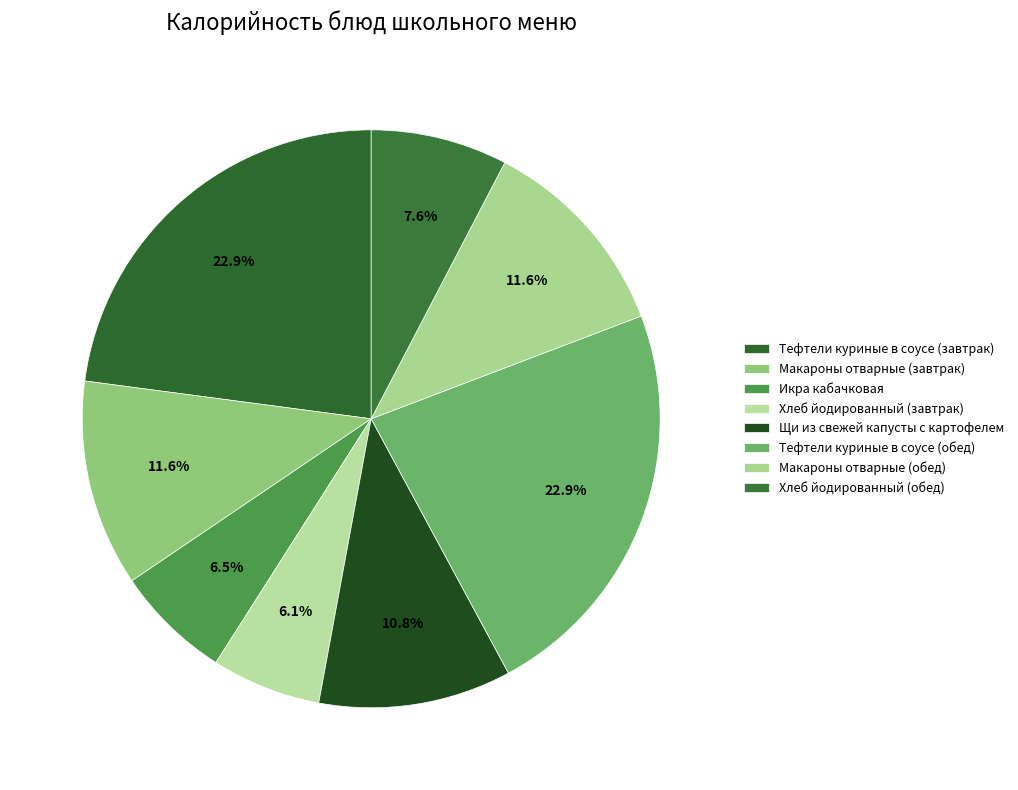

Between Щи из свежей капусты с картофелем and Тефтели куриные в соусе (завтрак), which is larger?

Тефтели куриные в соусе (завтрак)